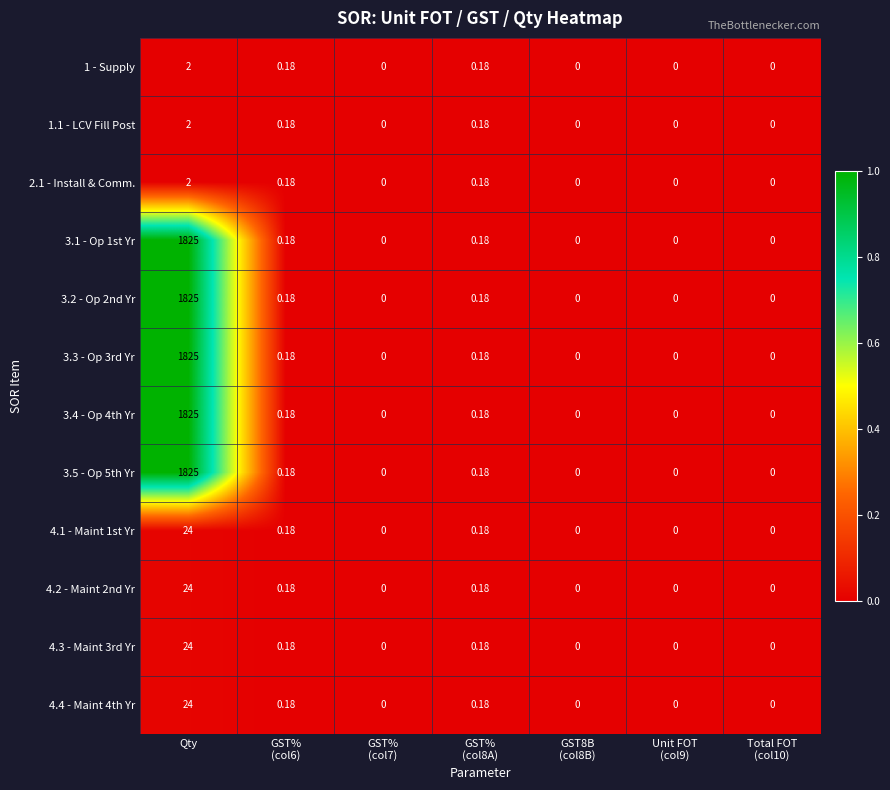

At which category is the sum across all series the highest?

Qty